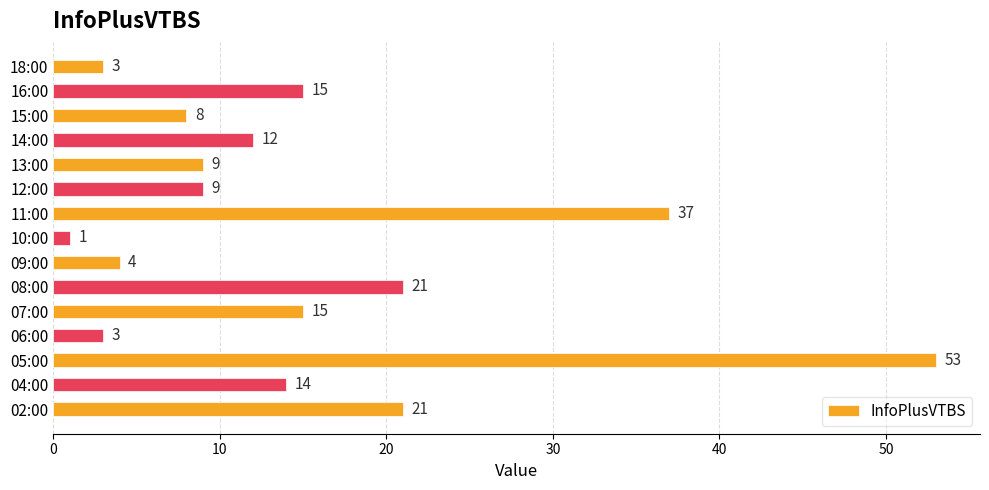

At which category does the chart reach its peak across all series?

05:00